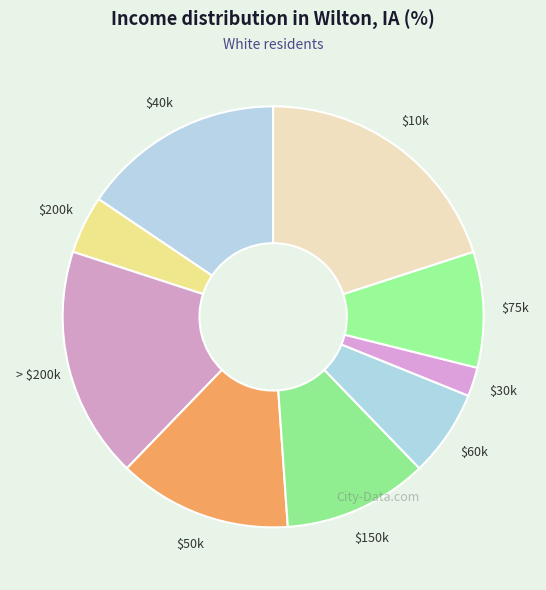

What is the largest slice in the pie chart?

$10k